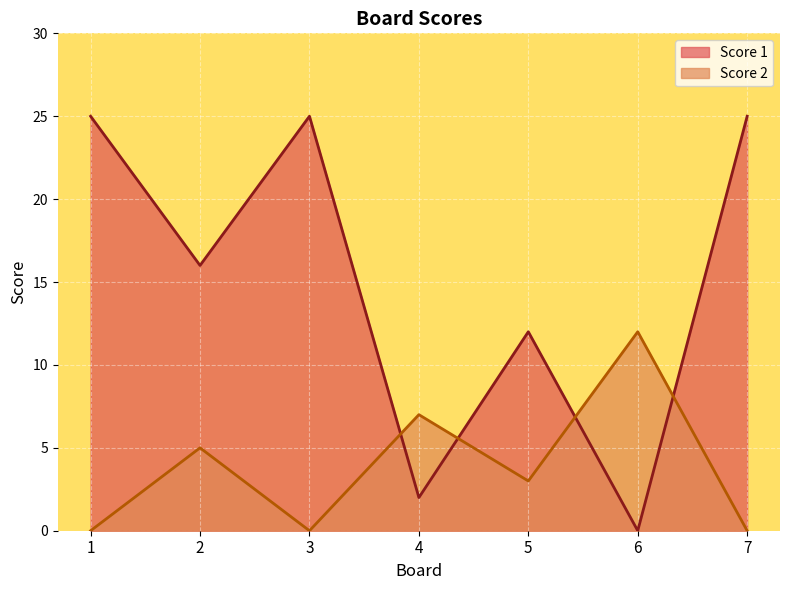

What is the approximate value of Score 2 at 2, to the nearest 5?

5